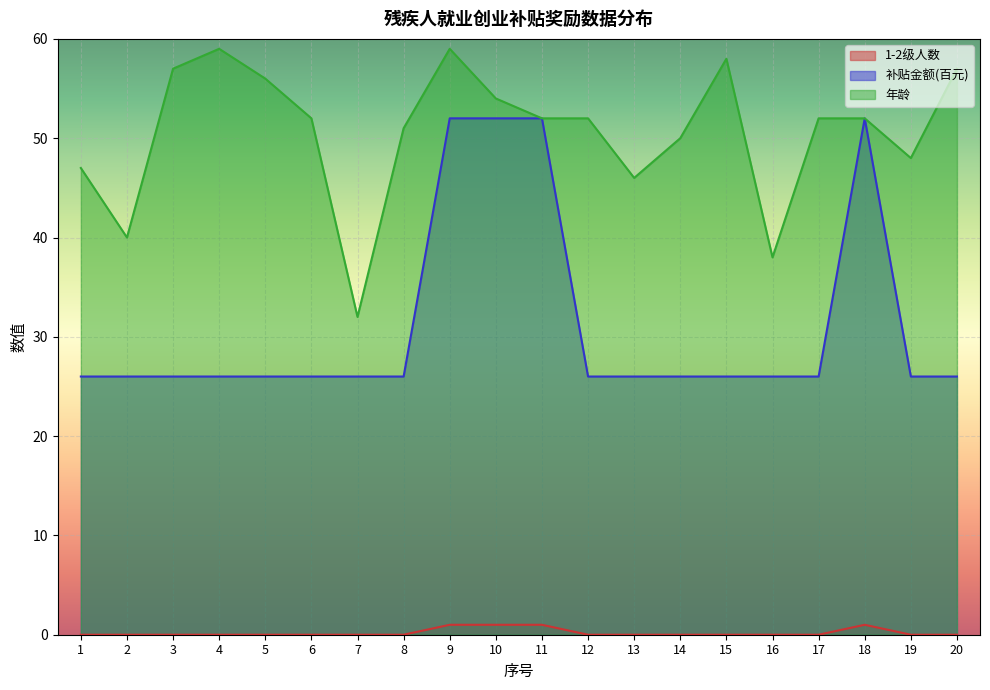

What is the maximum value shown in the chart?

59